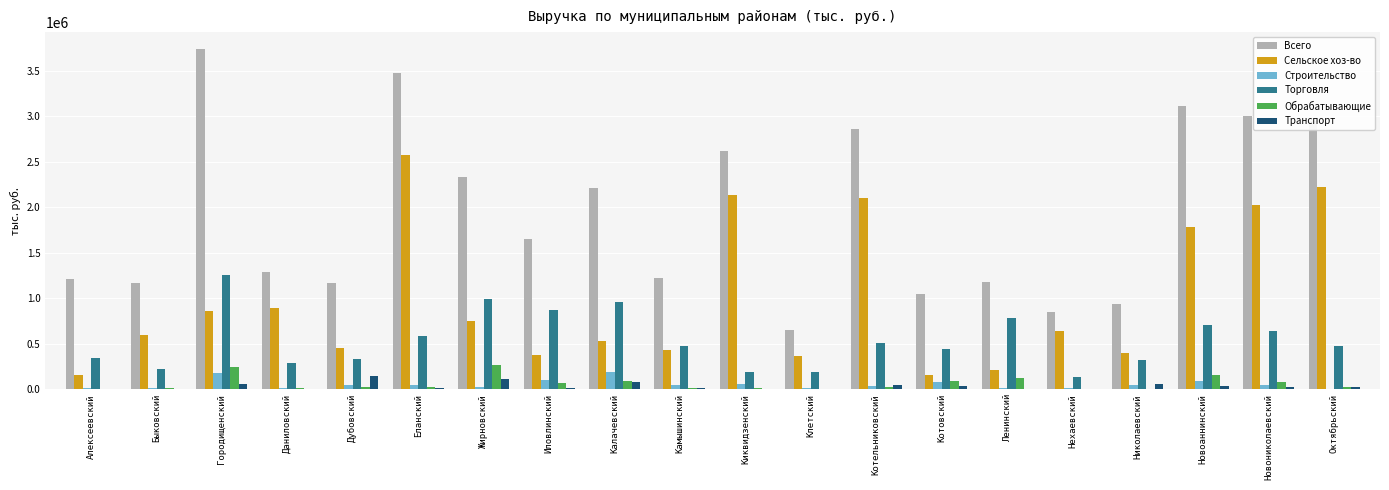

The Сельское хоз-во series shows 156744.7 at Котовский. True or false?

True